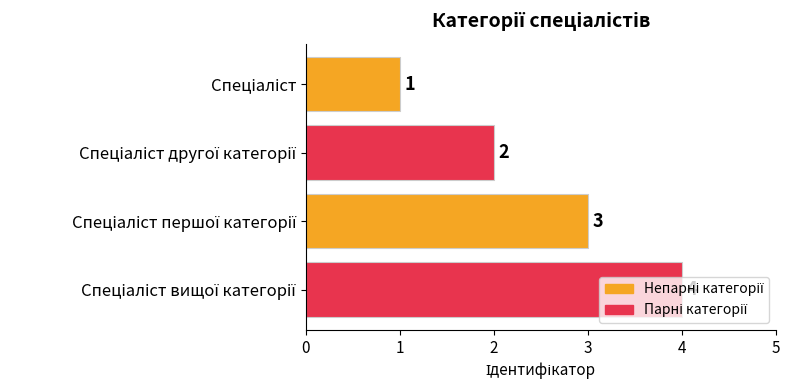

What is the value of the 4th bar from the top?

4